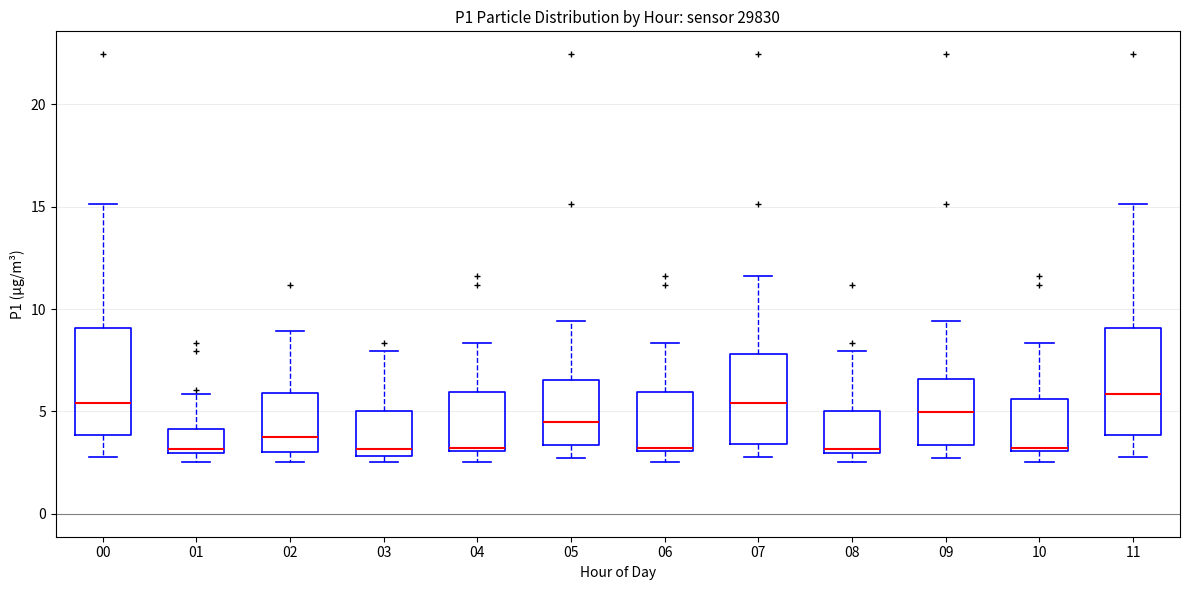

Where does the lower whisker of the box at x = 06 end on the y-axis? The values are not printed on the chart, so give them approximately, as read against the axis.

2.5